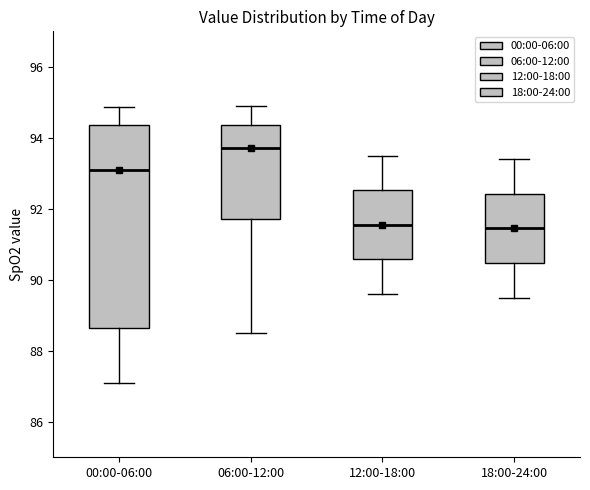

Which box is the tallest, from its lower edge to its upper edge?

00:00-06:00